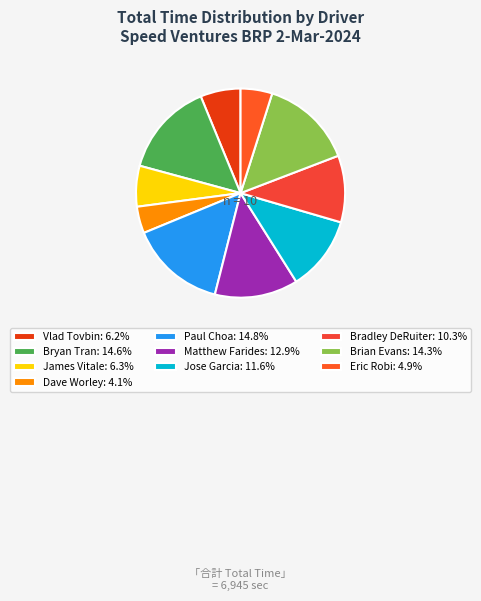

To the nearest percent, what is the difference between the largest and smallest slice percentages?

11%